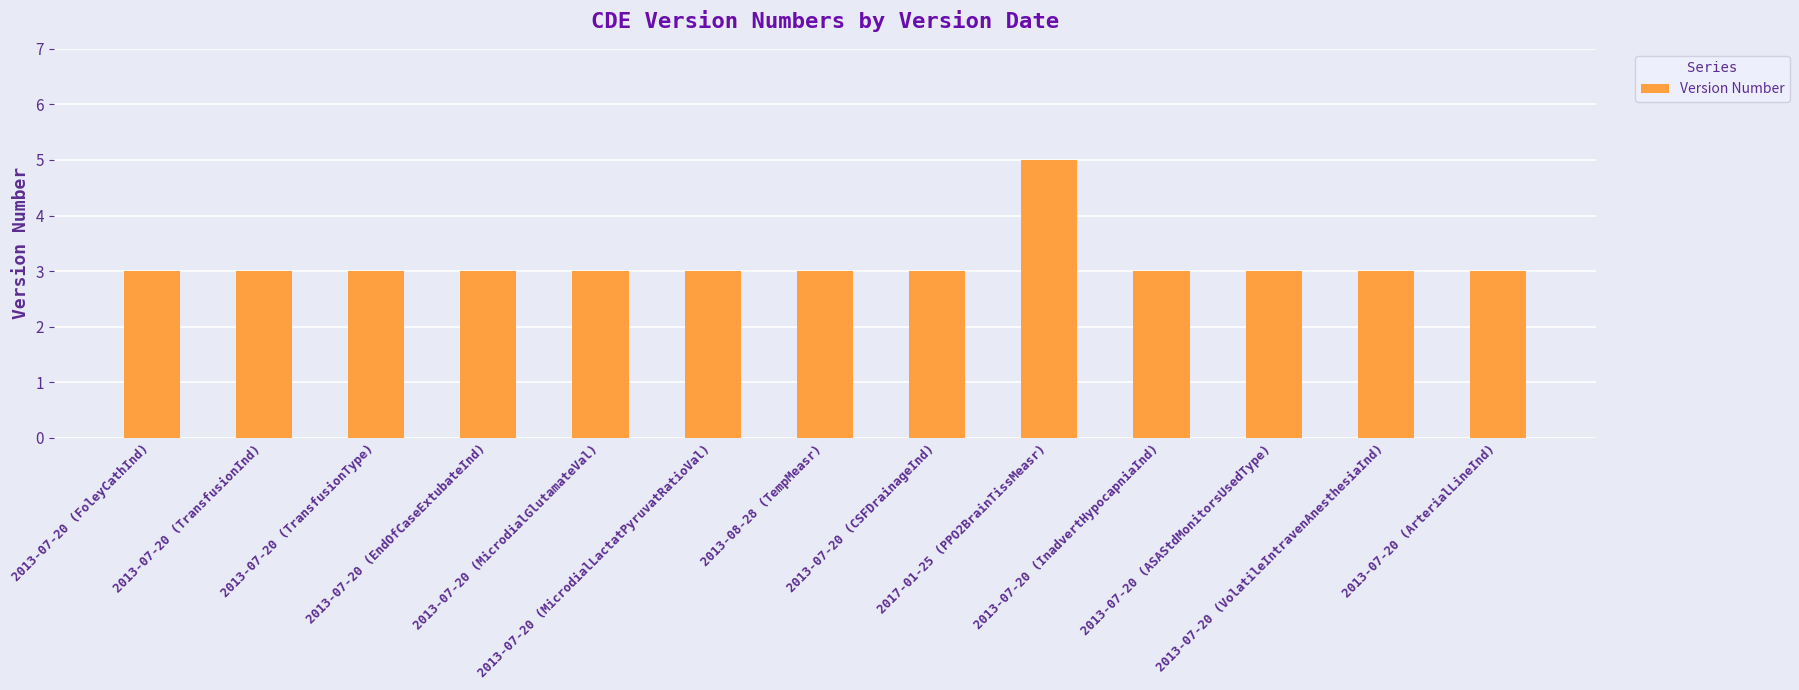

Reading left to right, list all the values displayed in this chart.

2013-07-20 (FoleyCathInd)=3	2013-07-20 (TransfusionInd)=3	2013-07-20 (TransfusionType)=3	2013-07-20 (EndOfCaseExtubateInd)=3	2013-07-20 (MicrodialGlutamateVal)=3	2013-07-20 (MicrodialLactatPyruvatRatioVal)=3	2013-08-28 (TempMeasr)=3	2013-07-20 (CSFDrainageInd)=3	2017-01-25 (PPO2BrainTissMeasr)=5	2013-07-20 (InadvertHypocapniaInd)=3	2013-07-20 (ASAStdMonitorsUsedType)=3	2013-07-20 (VolatileIntravenAnesthesiaInd)=3	2013-07-20 (ArterialLineInd)=3